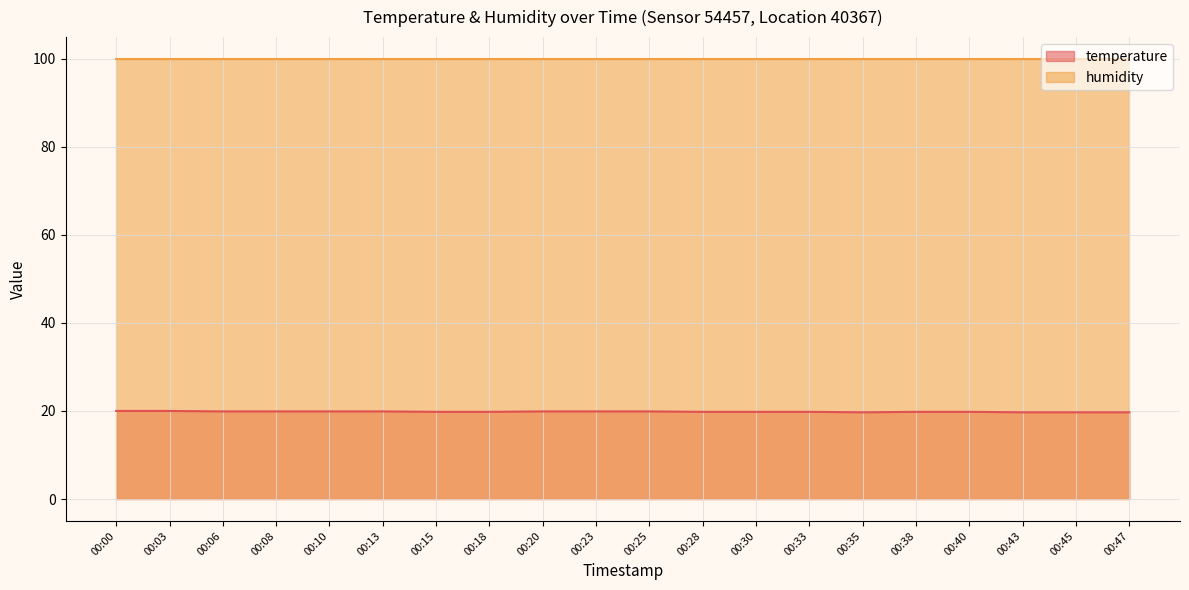

How many points are lower than both their immediate neighbors (excluding endpoints)?

1